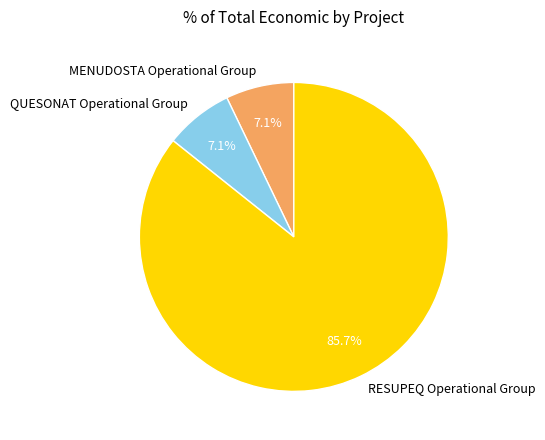

Is the sum of RESUPEQ Operational Group and QUESONAT Operational Group greater than half?

Yes